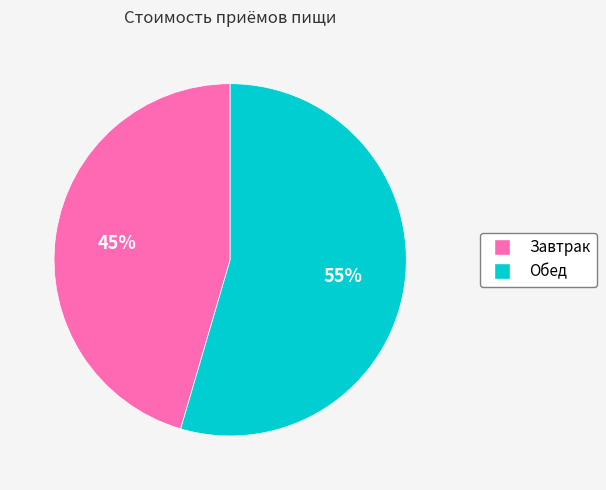

The Завтрак slice represents 55% of the pie. True or false?

False